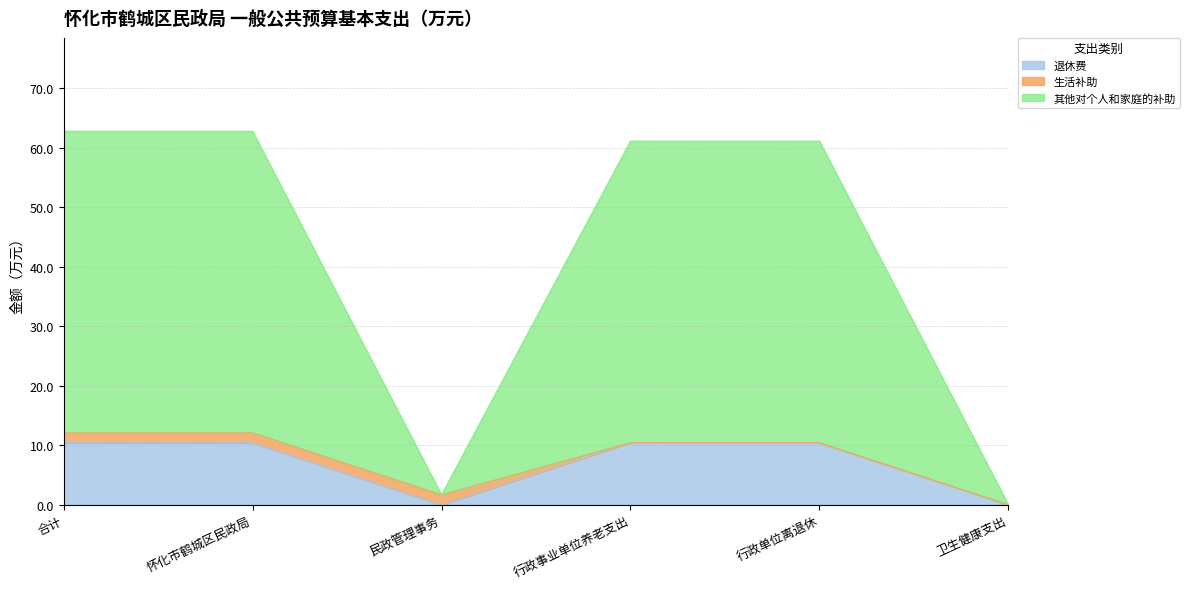

How many positive values does the 退休费 series have?

4